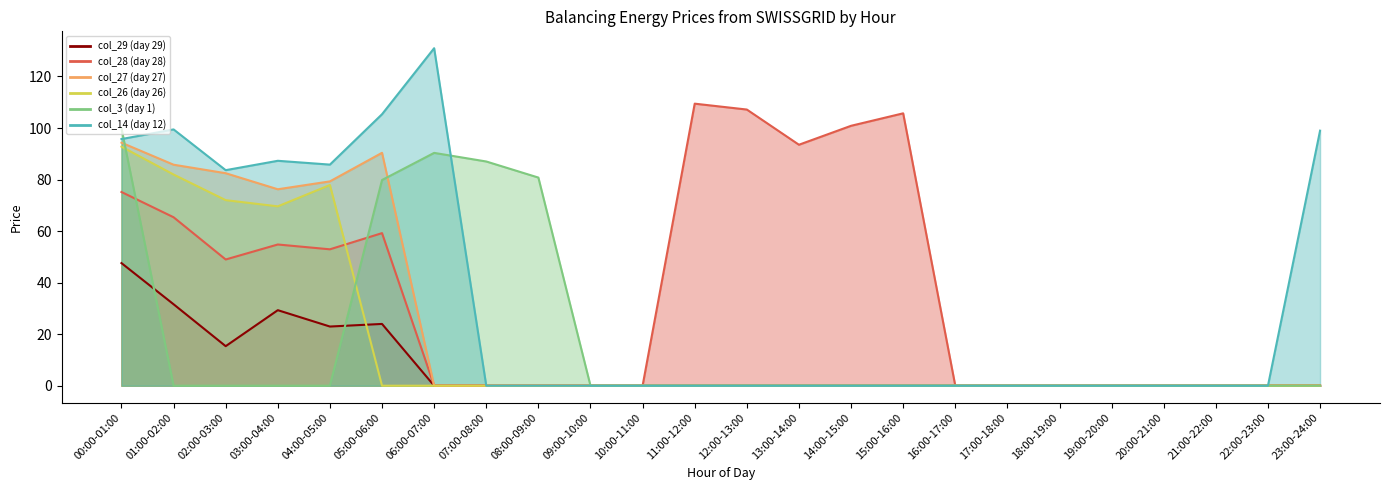

At which category is the sum across all series the highest?

00:00-01:00